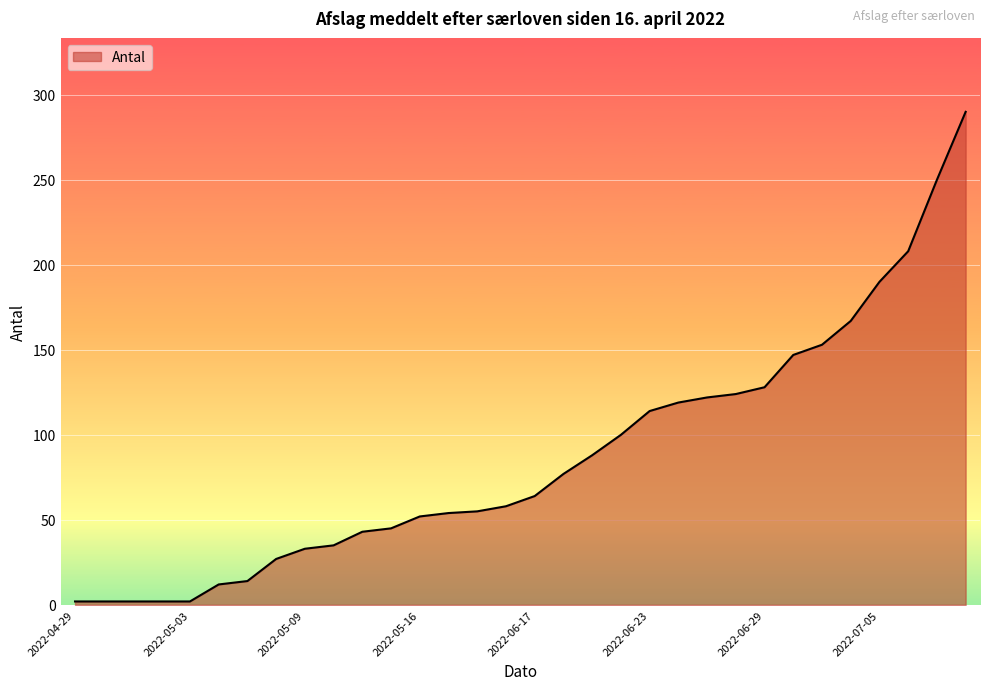

What is the maximum value shown in the chart?

290